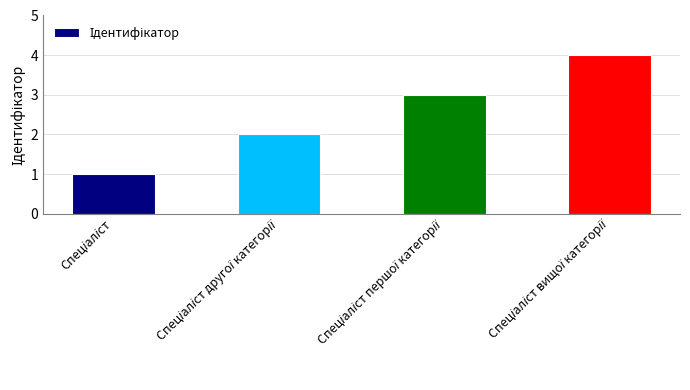

What is the sum of all values?

10